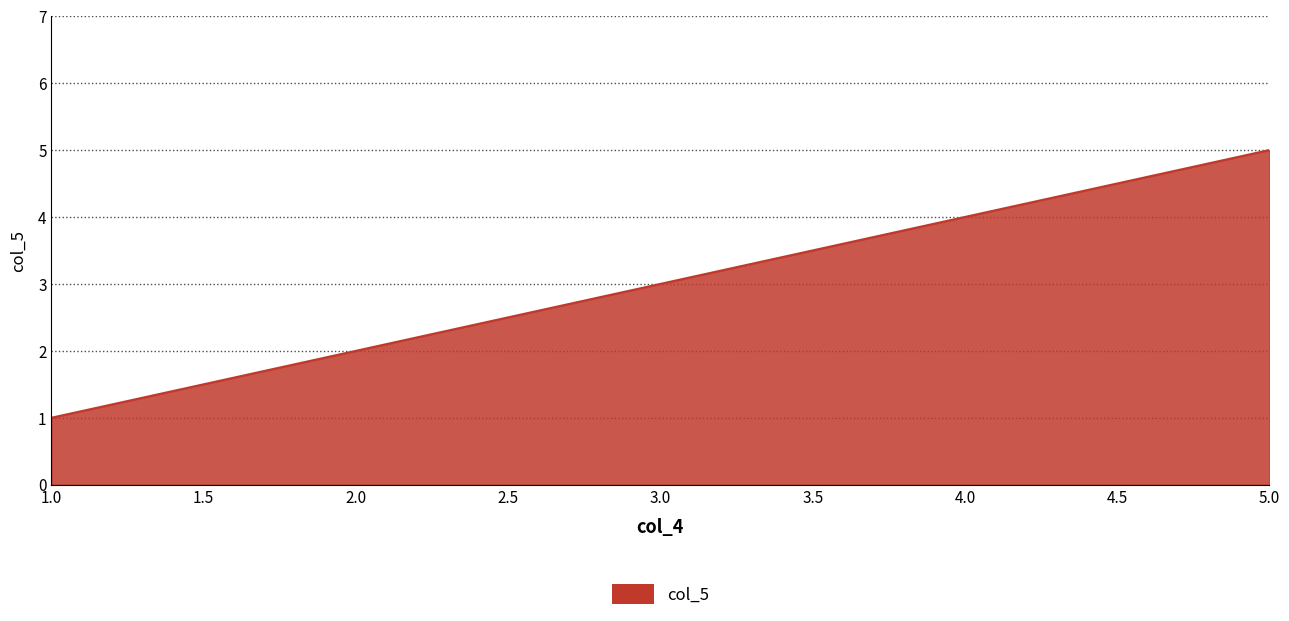

How many values are between 2 and 4?

3